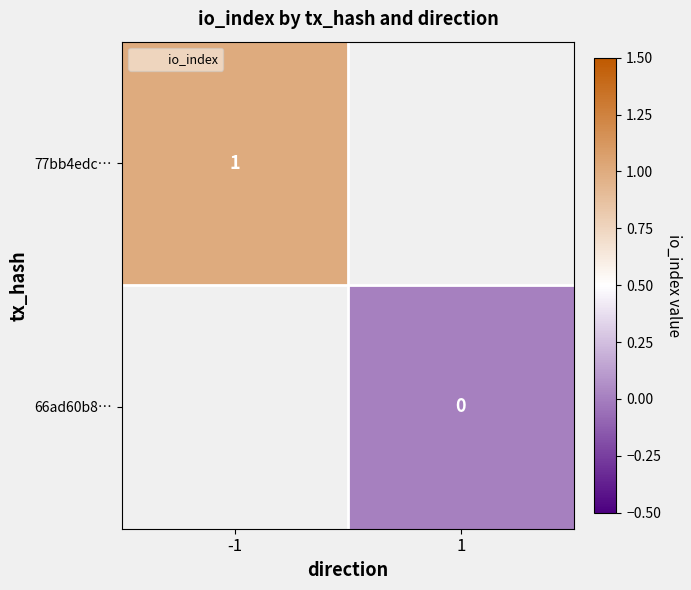

List the series in order of their peak value, highest first.

77bb4edc…, 66ad60b8…